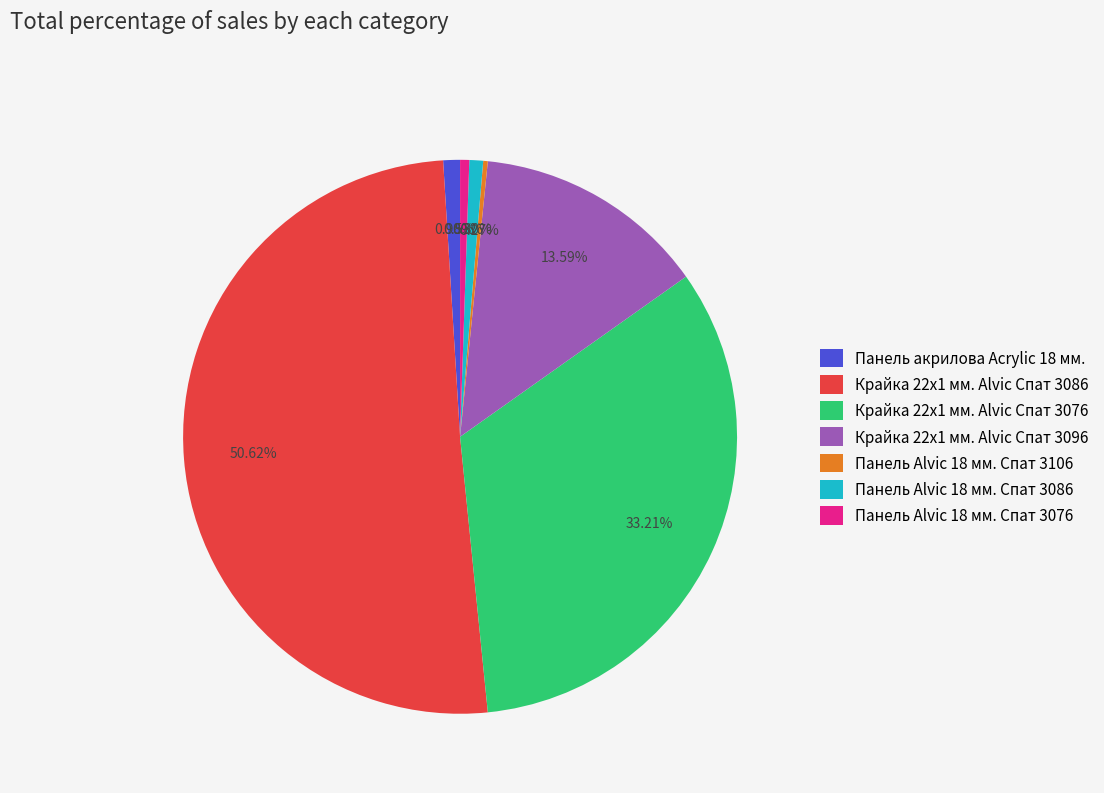

Combined, what portion of the pie is Панель акрилова Acrylic 18 мм. and Крайка 22x1 мм. Alvic Спат 3096?

14.6%